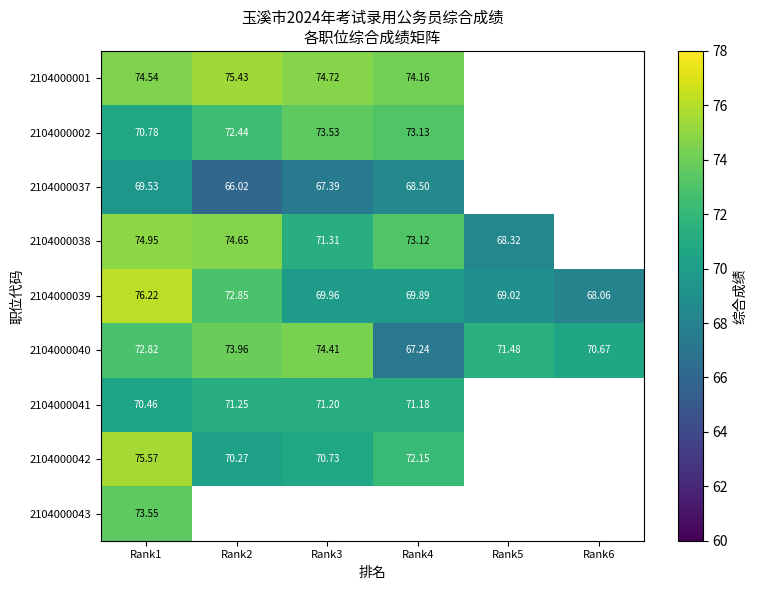

Is the value of 2104000042 at Rank1 greater than the value of 2104000039 at Rank4?

Yes